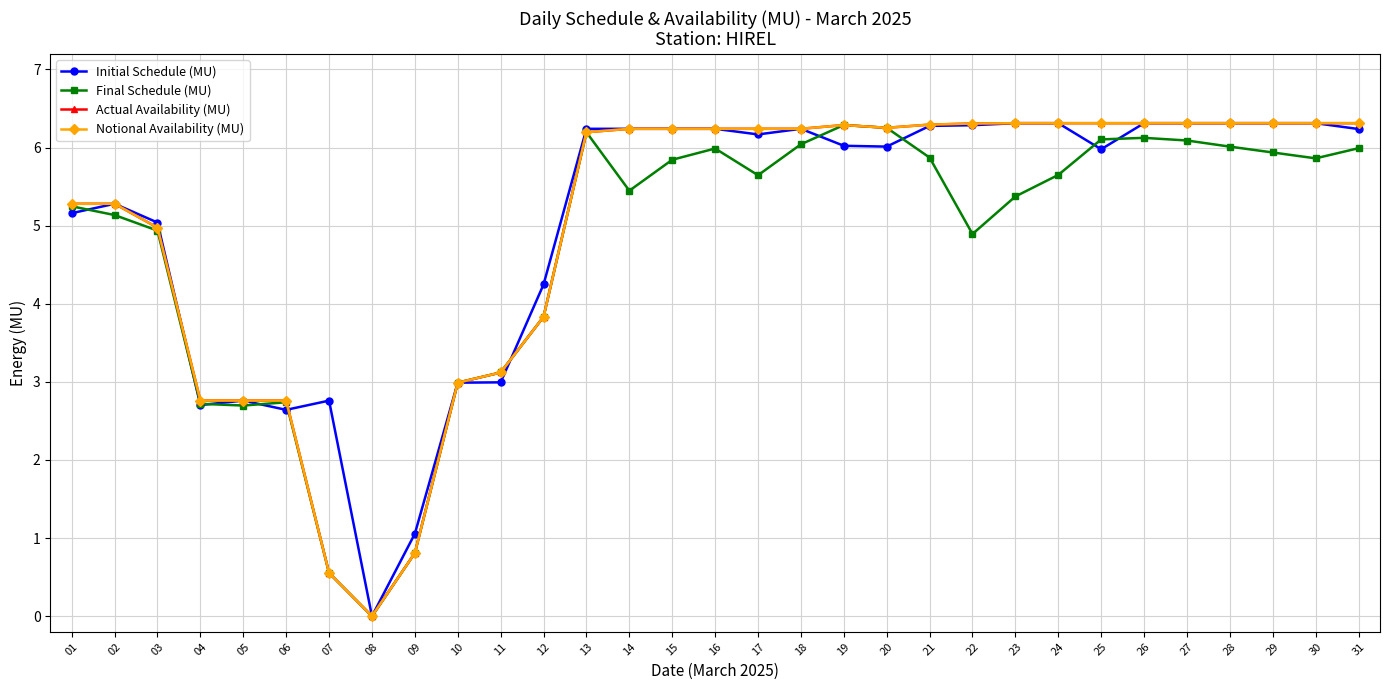

What is the difference between the second highest and second lowest values in the Notional Availability (MU) series?

5.8